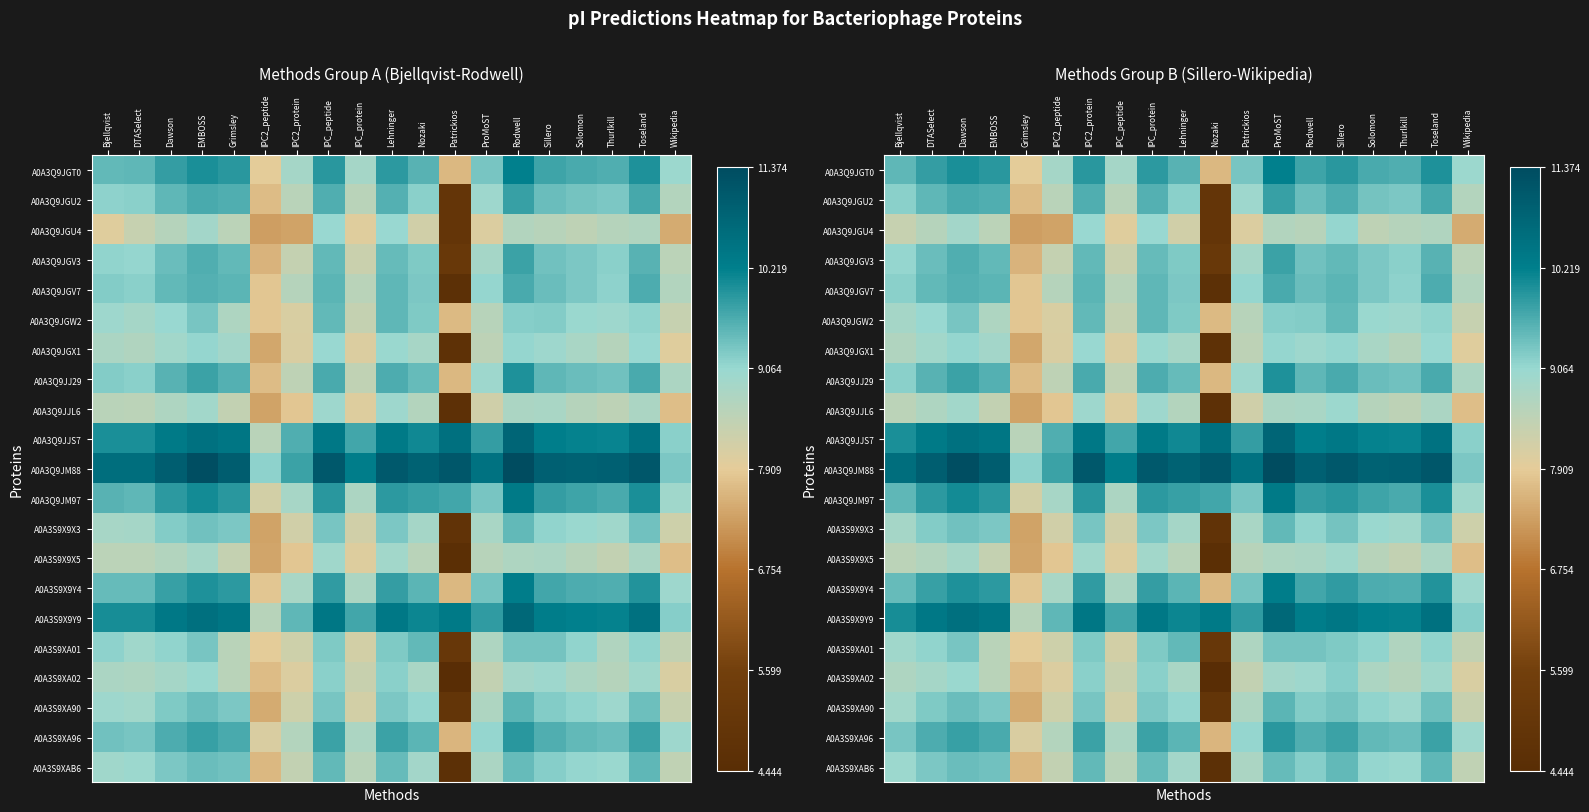

Which category has the highest value in the A0A3Q9JM97 series?

ProMoST